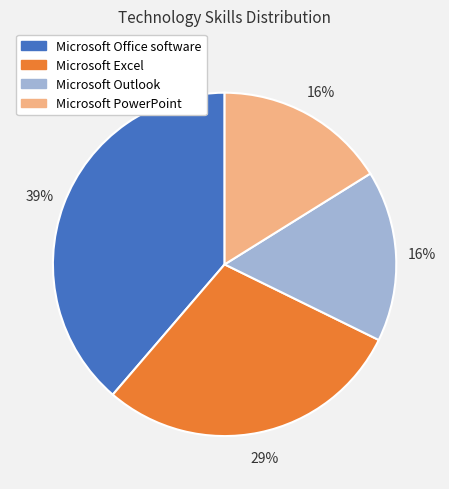

Is the sum of Microsoft Excel and Microsoft Office software greater than half?

Yes